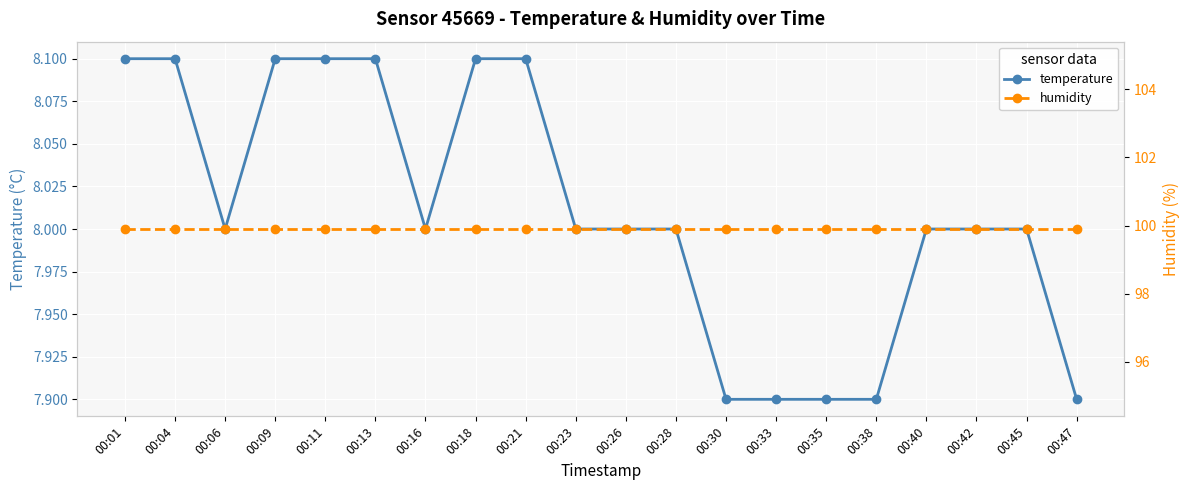

How many data points in temperature are less than 8?

5